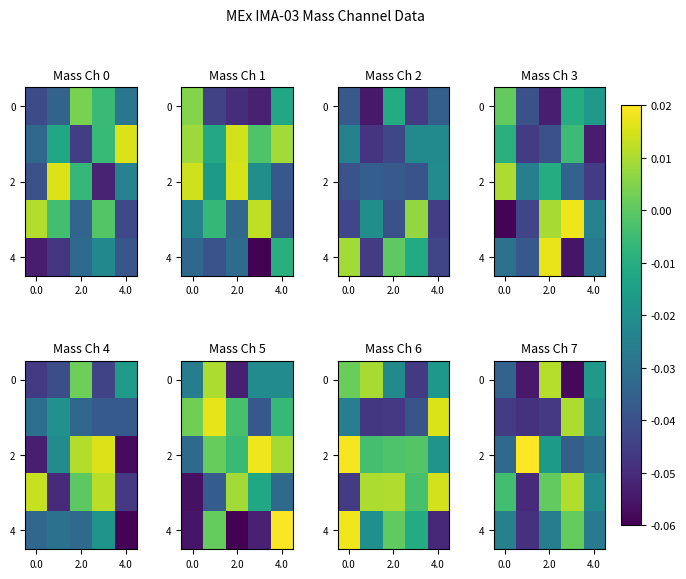

What is the total value across all series at 0.0?

-0.1